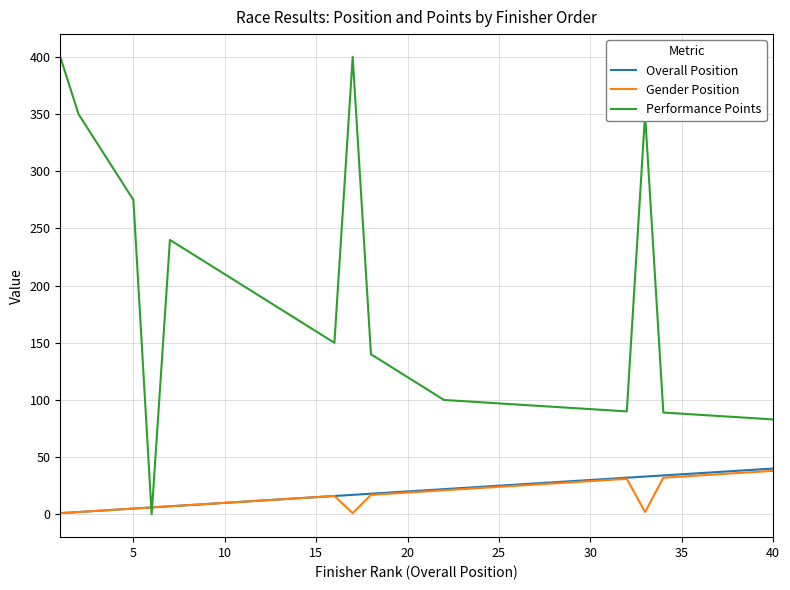

How many times do Performance Points and Overall Position cross each other?

2